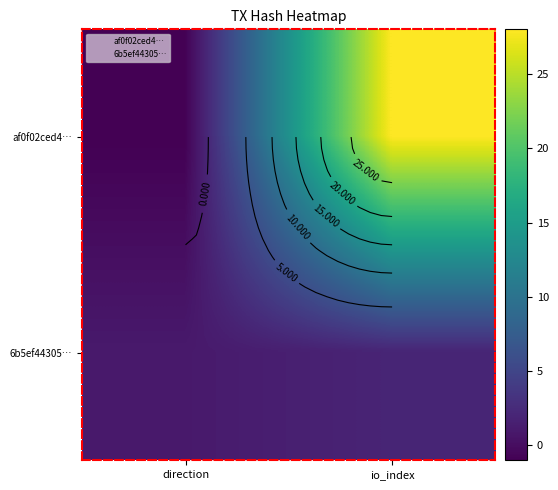

Is the value of 6b5ef44305… at direction greater than the value of af0f02ced4… at io_index?

No